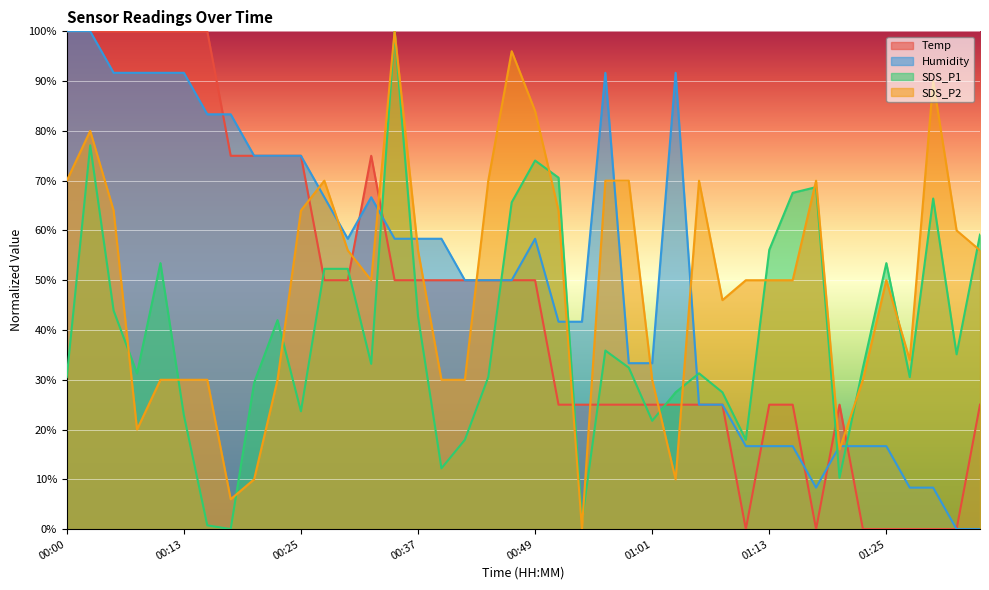

What is the difference between the SDS_P2 values at 00:03 and 00:05?

16.0